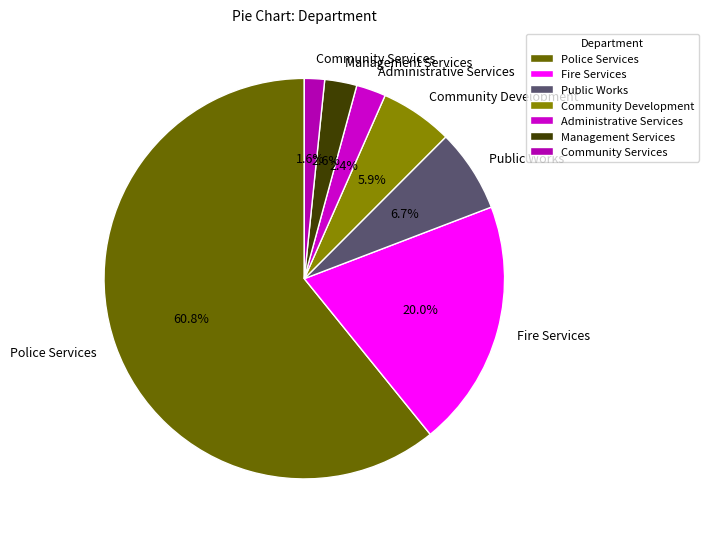

To the nearest percent, what portion does Police Services represent?

61%